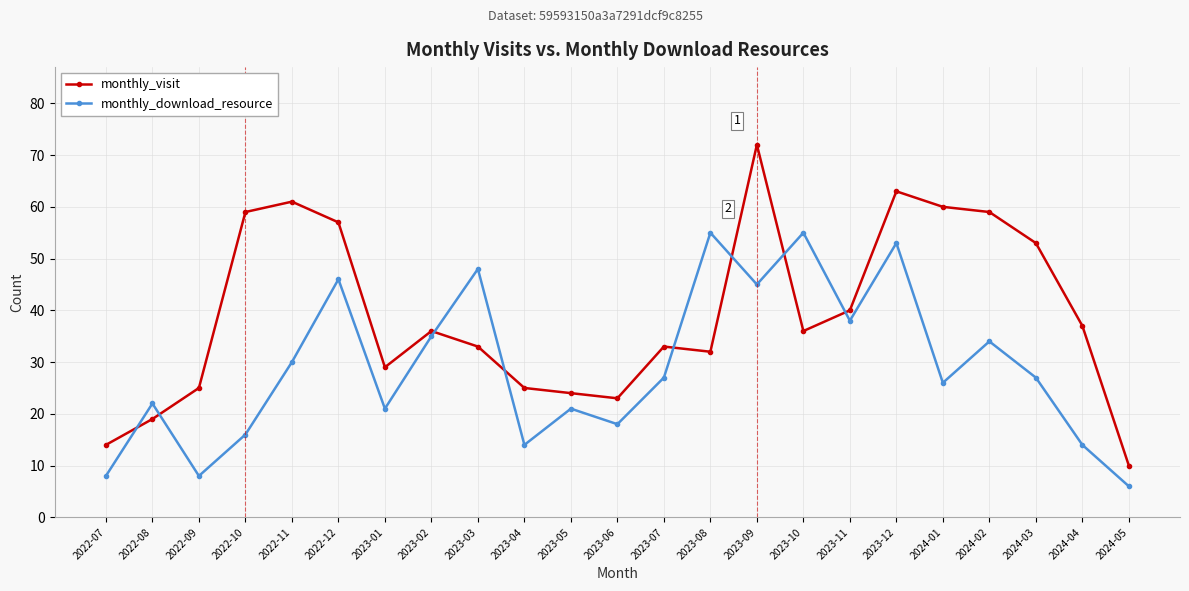

Where do monthly_visit and monthly_download_resource first cross each other?

2022-07 and 2022-08